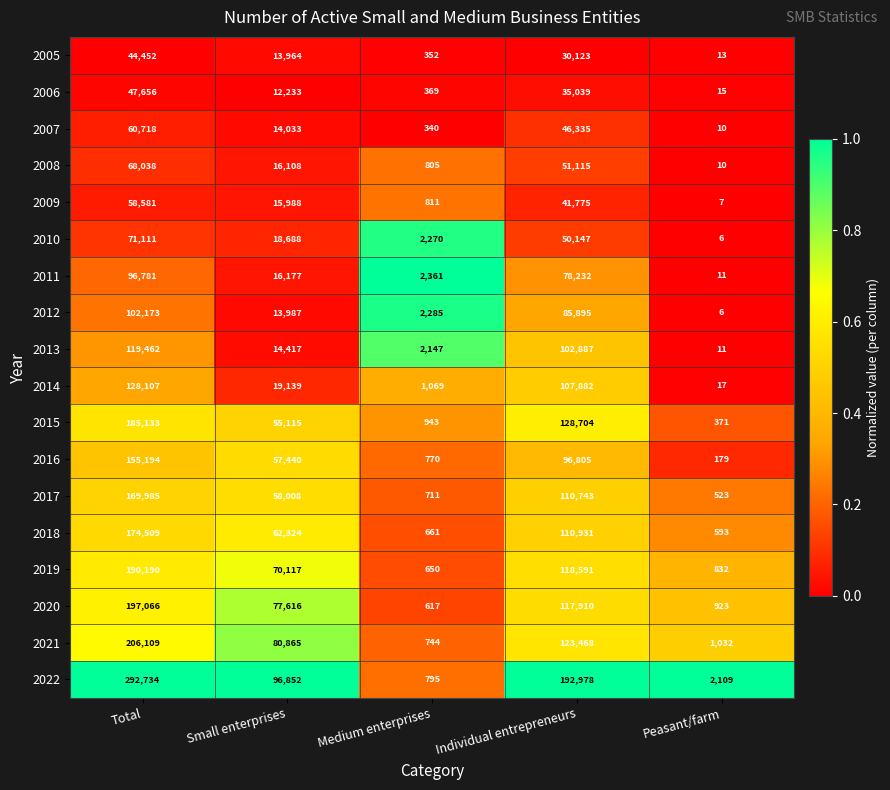

Which series has the largest range (max minus min)?

2022